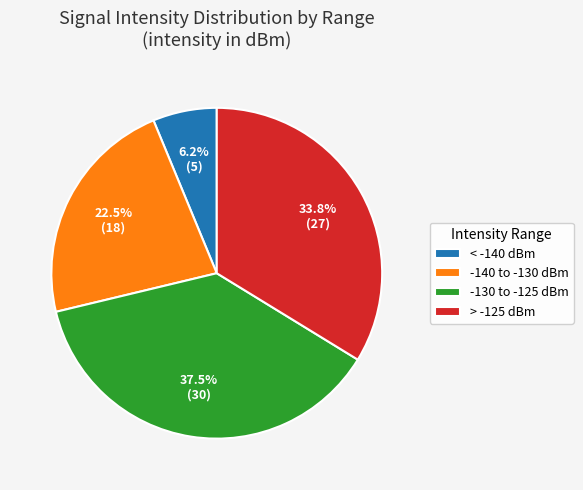

How many slices are in this pie chart?

4